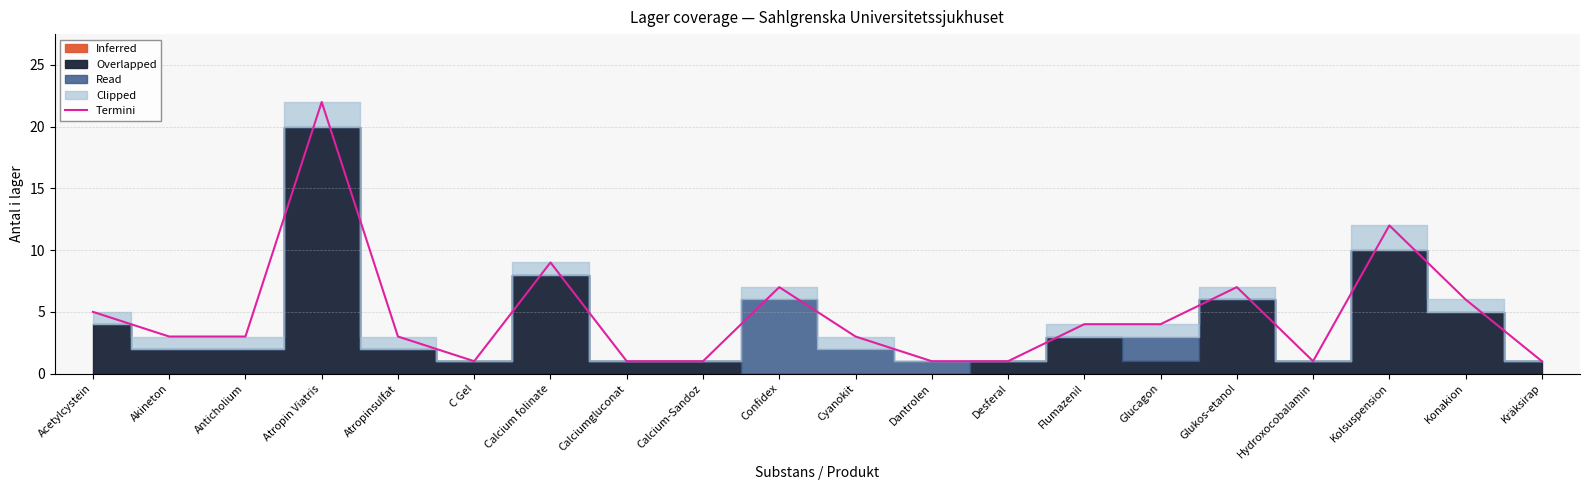

Reading left to right, what are all the values shown in this chart?

Acetylcystein=5	Akineton=3	Anticholium=3	Atropin Viatris=22	Atropinsulfat=3	C Gel=1	Calcium folinate=9	Calciumgluconat=1	Calcium-Sandoz=1	Confidex=7	Cyanokit=3	Dantrolen=1	Desferal=1	Flumazenil=4	Glucagon=4	Glukos-etanol=7	Hydroxocobalamin=1	Kolsuspension=12	Konakion=6	Kräksirap=1